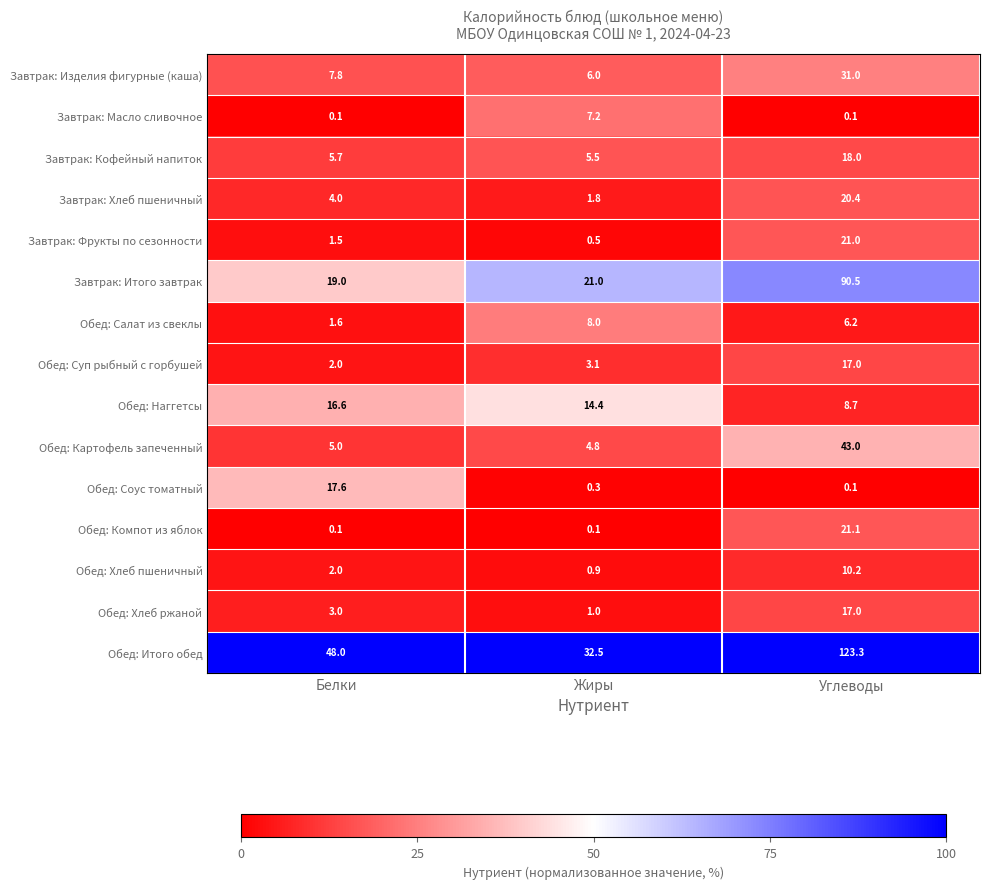

Which series has the largest range (max minus min)?

Обед: Итого обед